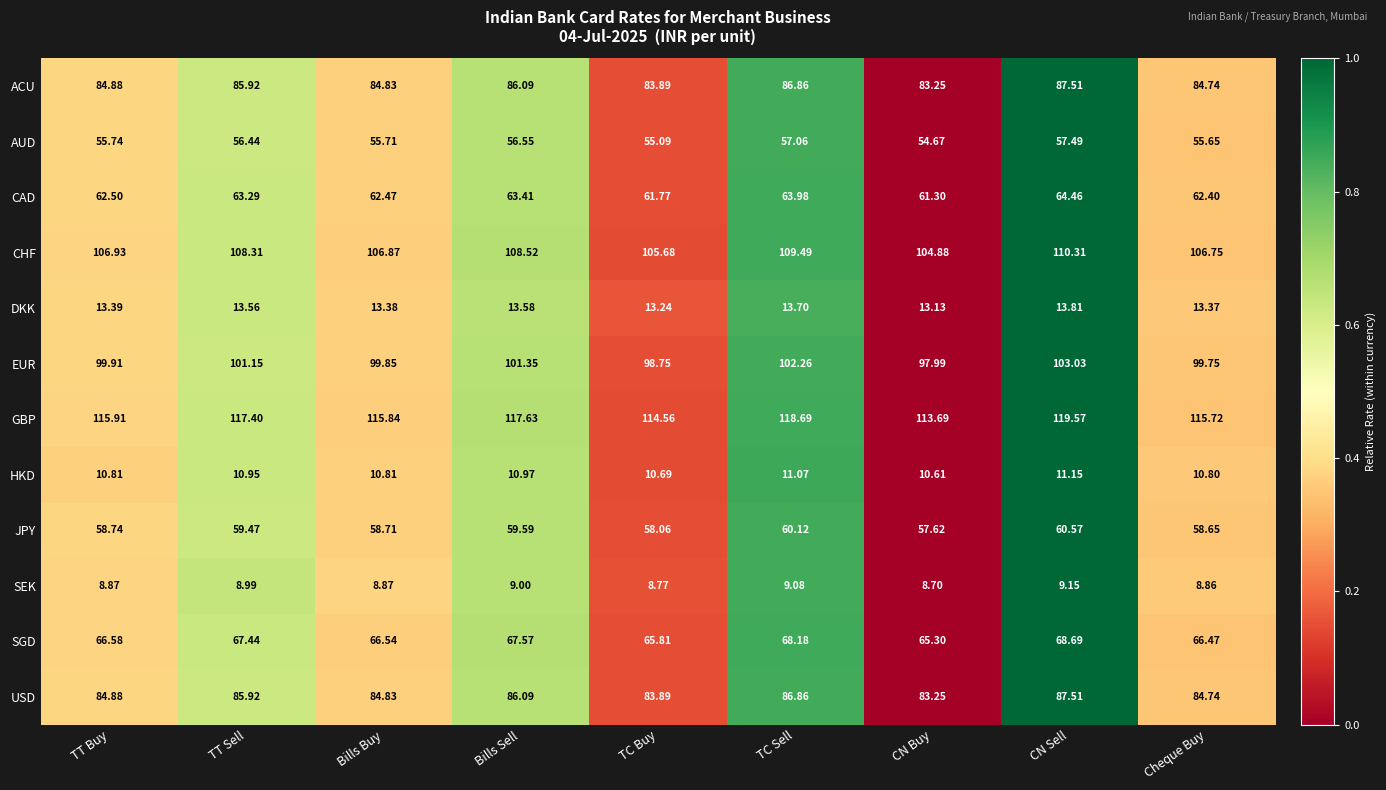

What is the maximum value shown in the chart?

119.6